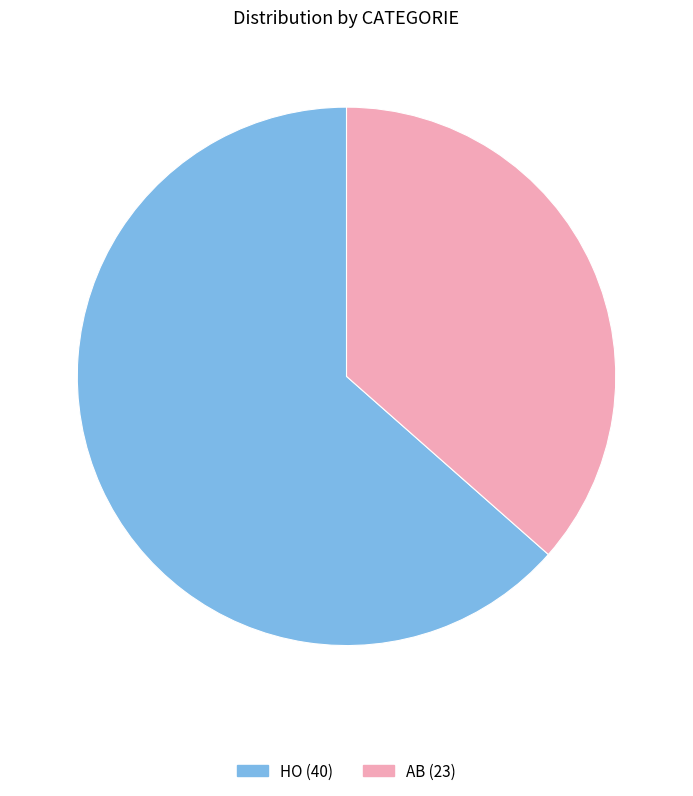

The HO slice represents 63% of the pie. True or false?

True